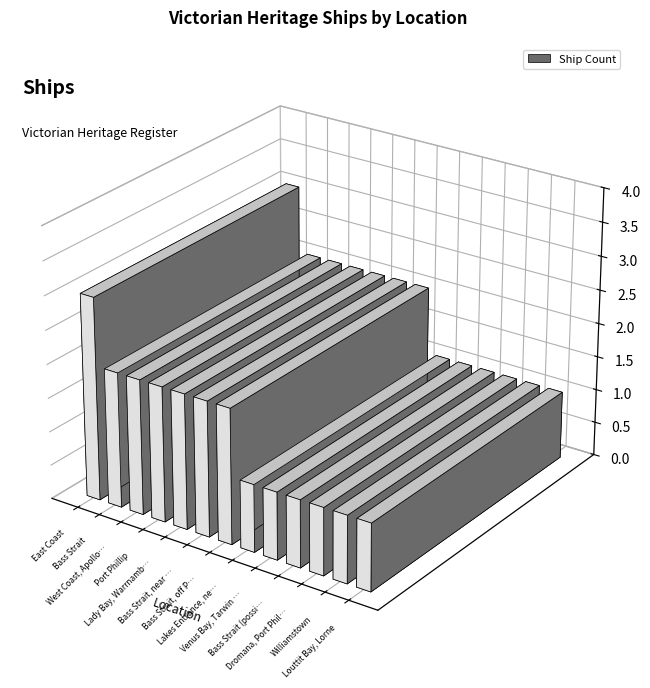

Reading right to left, extract all data points from this chart.

Louttit Bay, Lorne=1	Williamstown=1	Dromana, Port Phillip=1	Bass Strait (possible location)=1	Venus Bay, Tarwin Beach=1	Lakes Entrance, near the bar=1	Bass Strait, off Port Phillip Heads=2	Bass Strait, near Cape Schanck=2	Lady Bay, Warrnambool=2	Port Phillip=2	West Coast, Apollo Bay=2	Bass Strait=2	East Coast=3